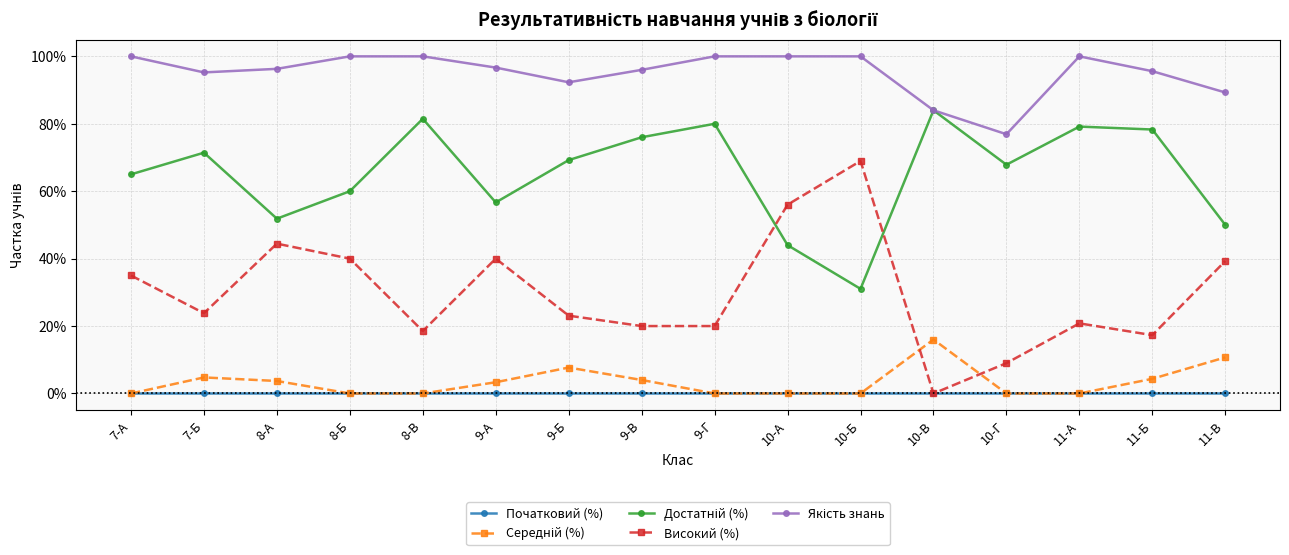

Does the chart have visible grid lines?

Yes